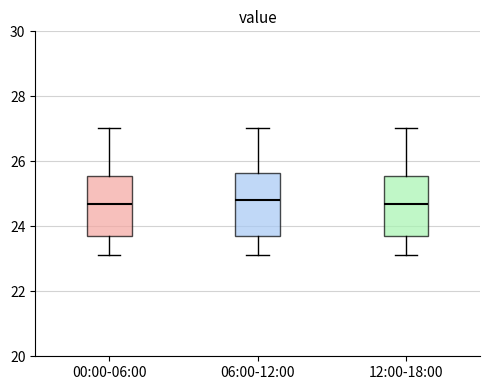

Reading left to right, transcribe this box plot: for each box, give where its median line is, the range the box spans, and where its two whiskers end, as read against the y-axis. The values are not printed on the chart, so give them approximately, as read against the axis.

00:00-06:00: median 24.8, box 23.6 to 25.6, whiskers 23.2 to 27.0
06:00-12:00: median 24.8, box 23.6 to 25.6, whiskers 23.2 to 27.0
12:00-18:00: median 24.8, box 23.6 to 25.6, whiskers 23.2 to 27.0